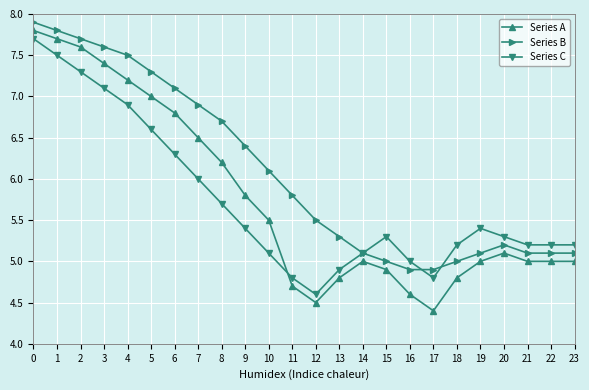

At how many categories does at least one series exceed 6?

11